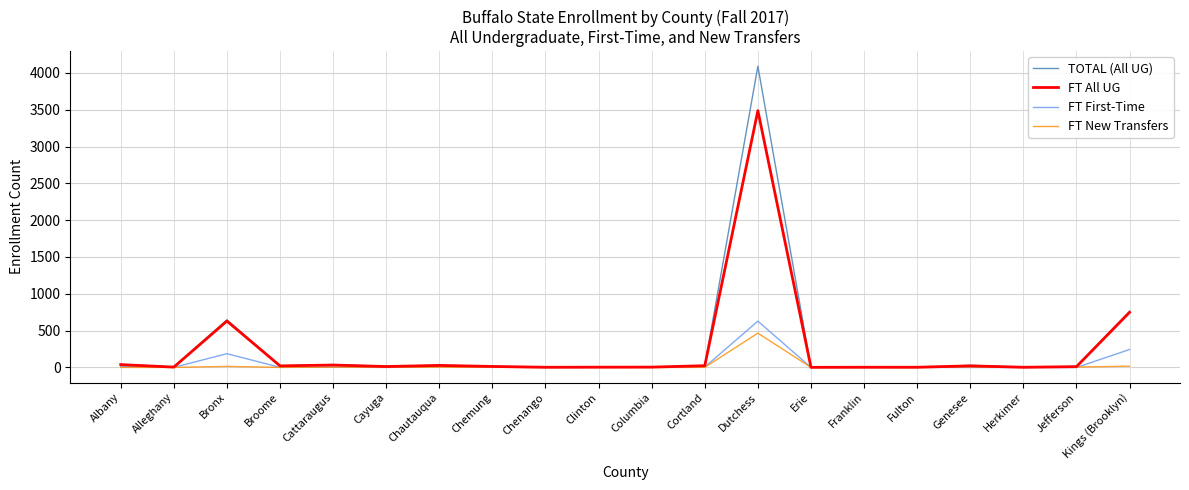

What is the total value across all series at Dutchess?

8672